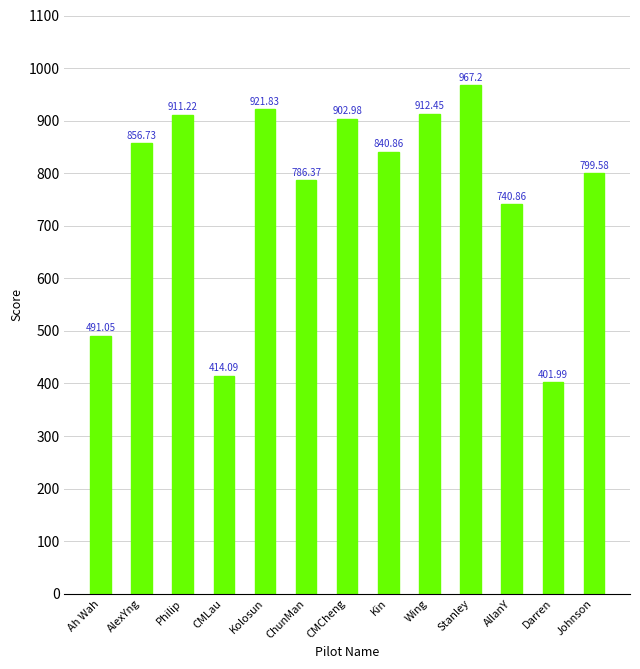

Are the bars horizontal?

No